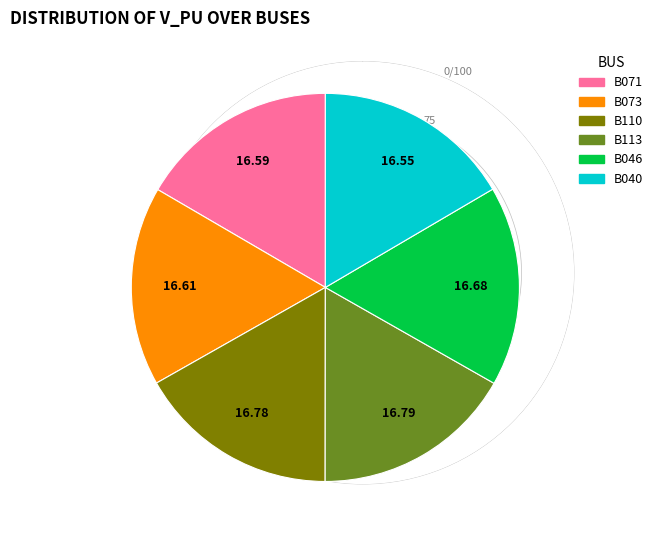

Does any single category account for the majority?

No